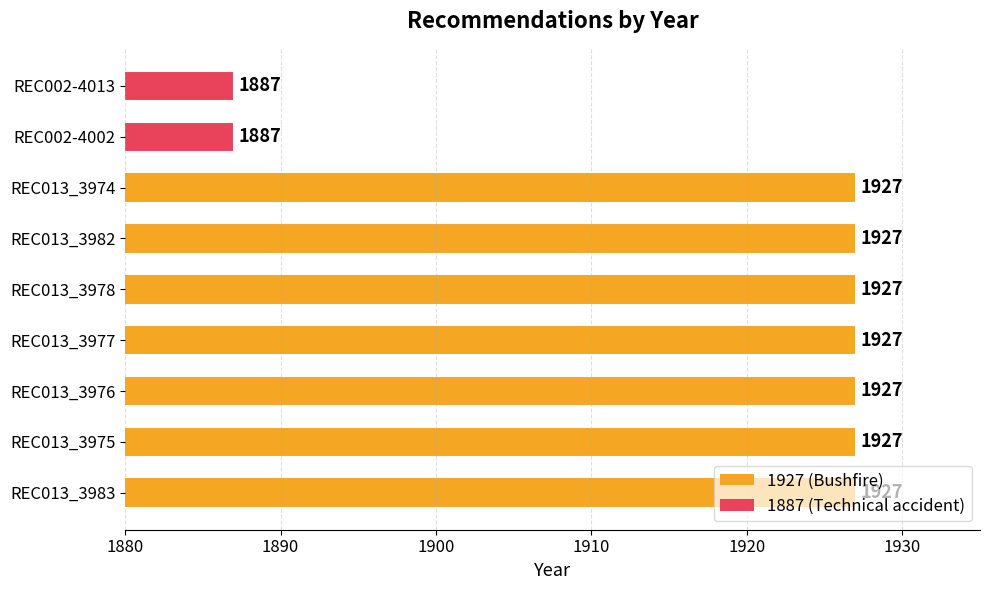

What is the difference between the maximum and minimum values?

40